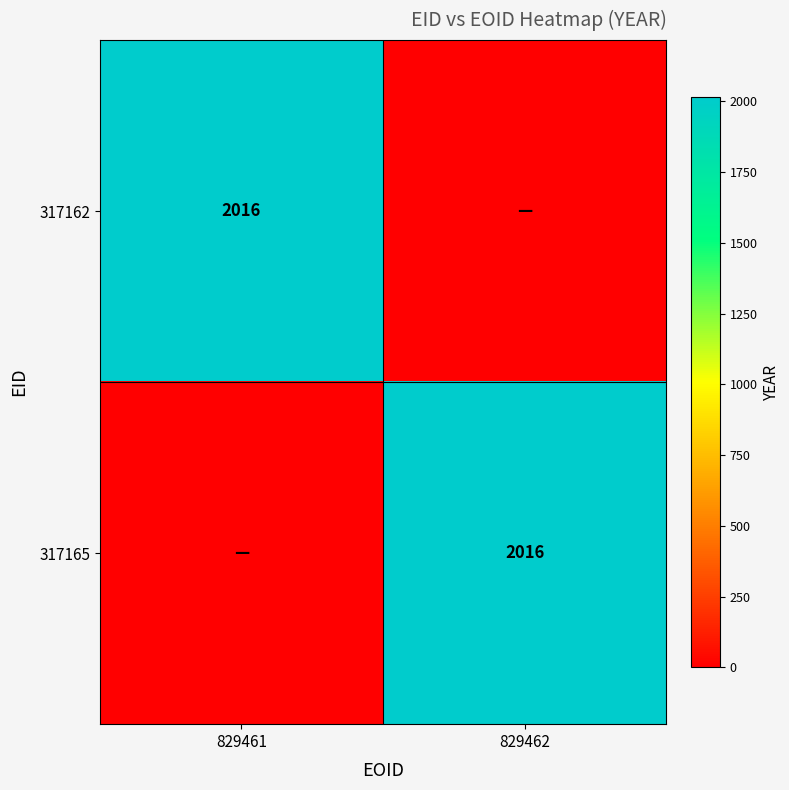

The value of 317162 at 829461 is 746. True or false?

False